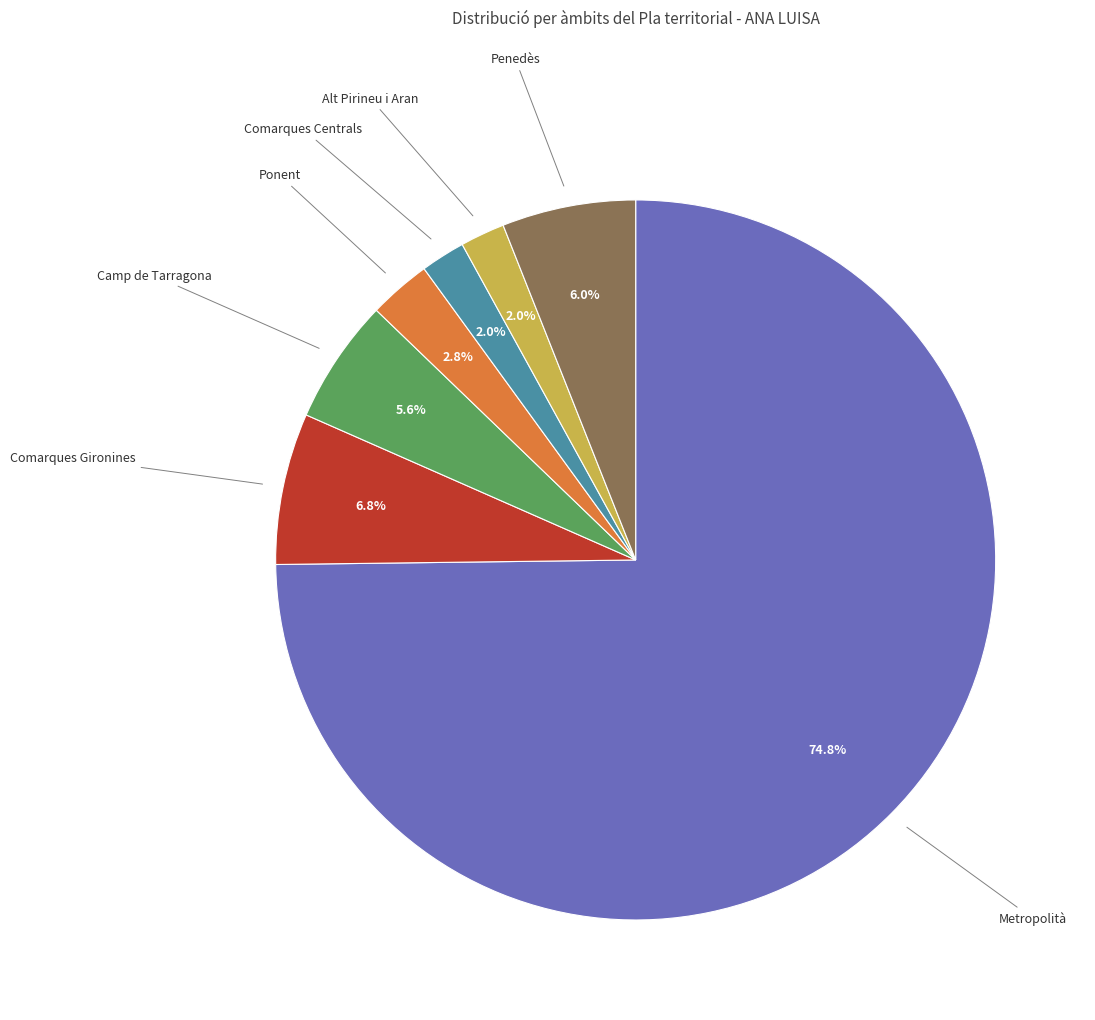

To the nearest percent, what is the difference between the largest and smallest slice percentages?

73%